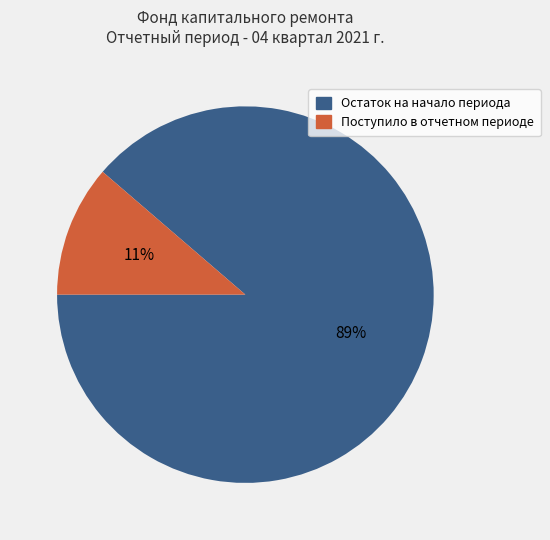

How many slices are in this pie chart?

2